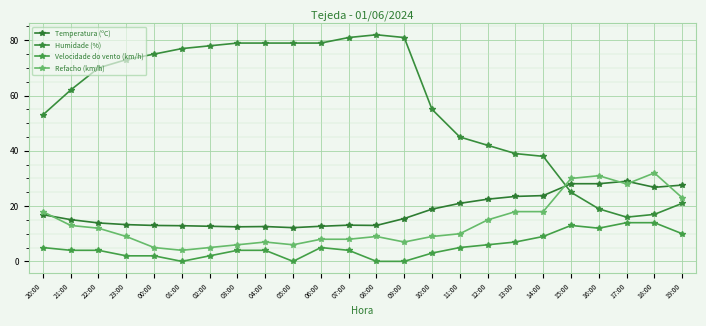

Reading right to left, list all the values displayed in this chart.

Temperatura (ºC): 27.6	26.8	29.0	28.1	28.1	23.8	23.5	22.5	21.0	18.9	15.5	13.0	13.1	12.7	12.2	12.6	12.5	12.7	12.9	13.0	13.3	13.9	15.1	16.9
Humidade (%): 21.0	17.0	16.0	19.0	25.0	38.0	39.0	42.0	45.0	55.0	81.0	82.0	81.0	79.0	79.0	79.0	79.0	78.0	77.0	75.0	73.0	70.0	62.0	53.0
Velocidade do vento (km/h): 10.0	14.0	14.0	12.0	13.0	9.0	7.0	6.0	5.0	3.0	0.0	0.0	4.0	5.0	0.0	4.0	4.0	2.0	0.0	2.0	2.0	4.0	4.0	5.0
Refacho (km/h): 23.0	32.0	28.0	31.0	30.0	18.0	18.0	15.0	10.0	9.0	7.0	9.0	8.0	8.0	6.0	7.0	6.0	5.0	4.0	5.0	9.0	12.0	13.0	18.0